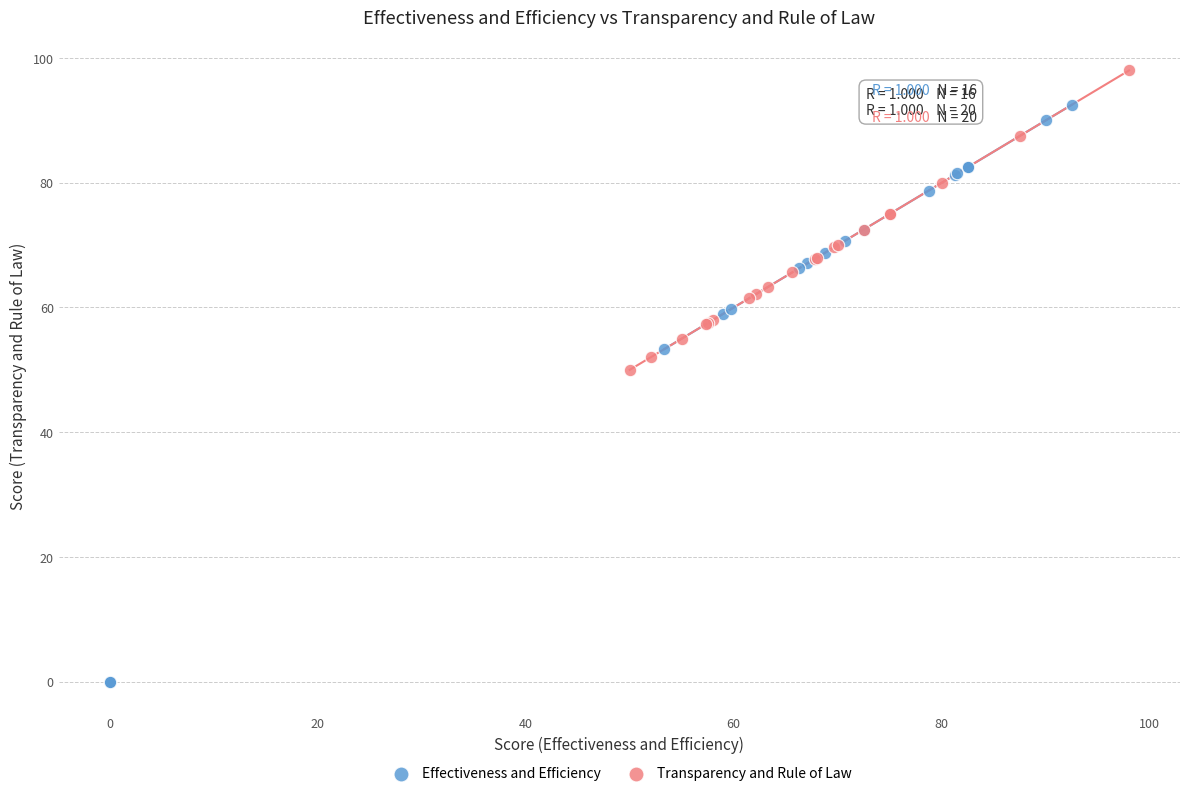

Which series reaches the maximum Y coordinate?

Transparency and Rule of Law